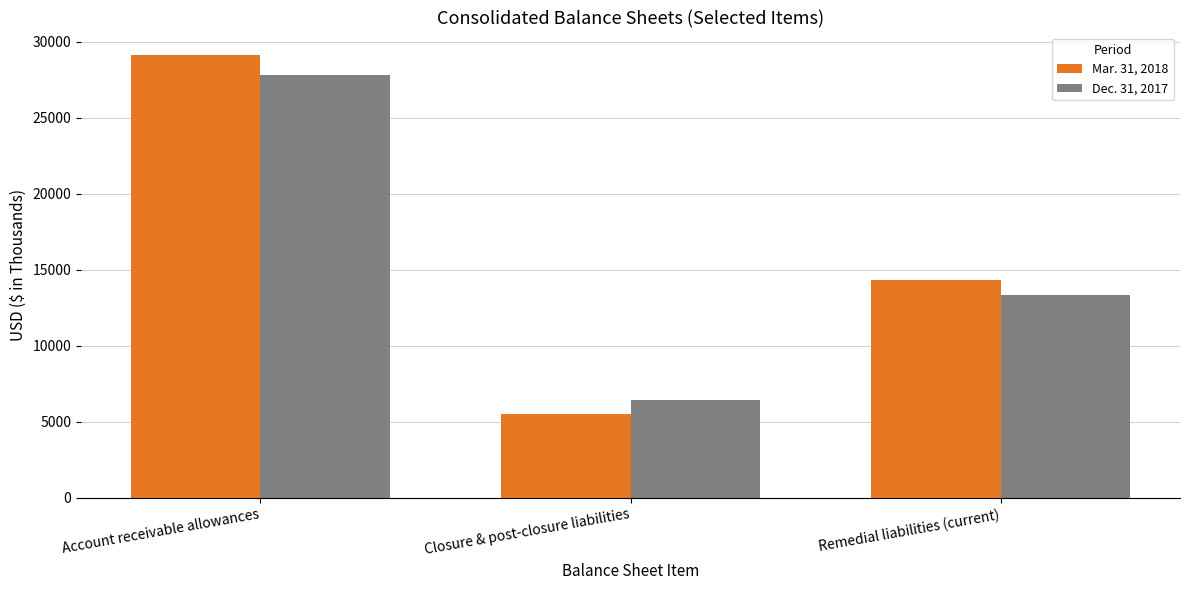

Reading left to right, list all the values displayed in this chart.

Mar. 31, 2018: Account receivable allowances=29145	Closure & post-closure liabilities=5519	Remedial liabilities (current)=14304
Dec. 31, 2017: Account receivable allowances=27799	Closure & post-closure liabilities=6444	Remedial liabilities (current)=13338